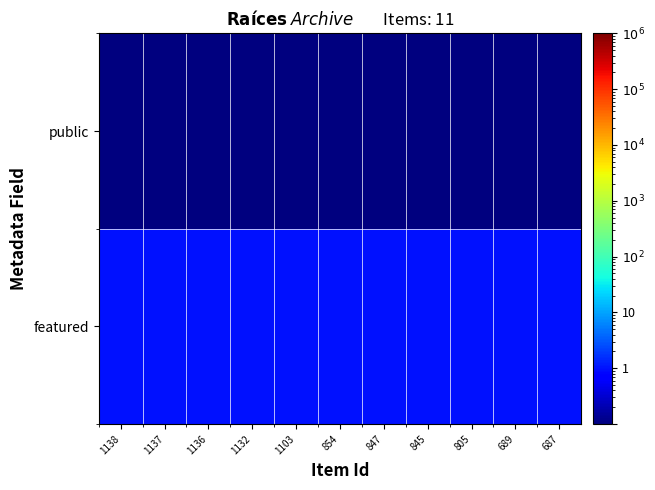

At which category is the sum across all series the highest?

1138